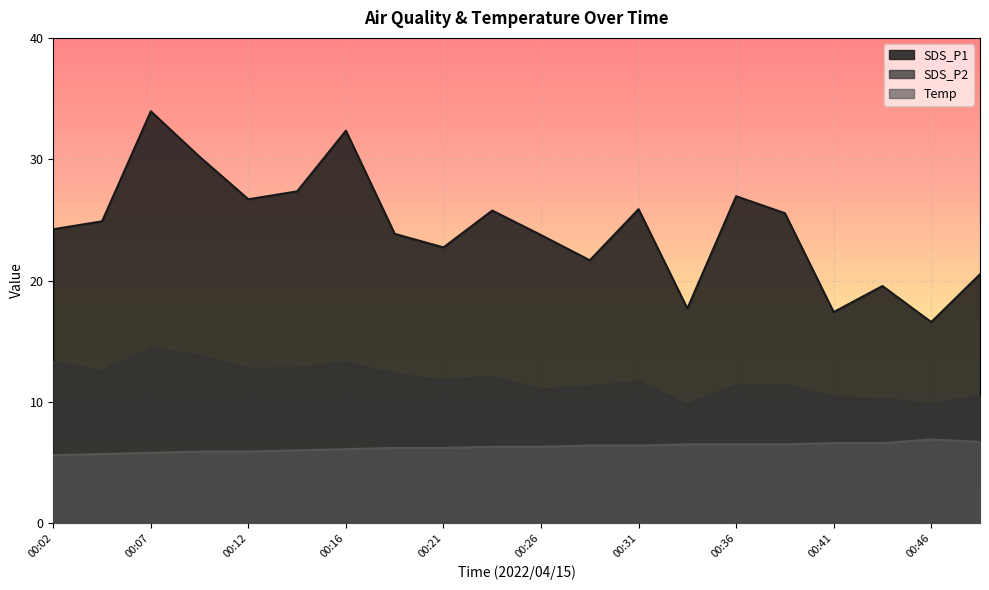

Rank the categories by SDS_P2 value from highest to lowest.

00:07, 00:09, 00:02, 00:16, 00:14, 00:12, 00:04, 00:19, 00:24, 00:21, 00:31, 00:36, 00:38, 00:29, 00:26, 00:48, 00:41, 00:43, 00:46, 00:33